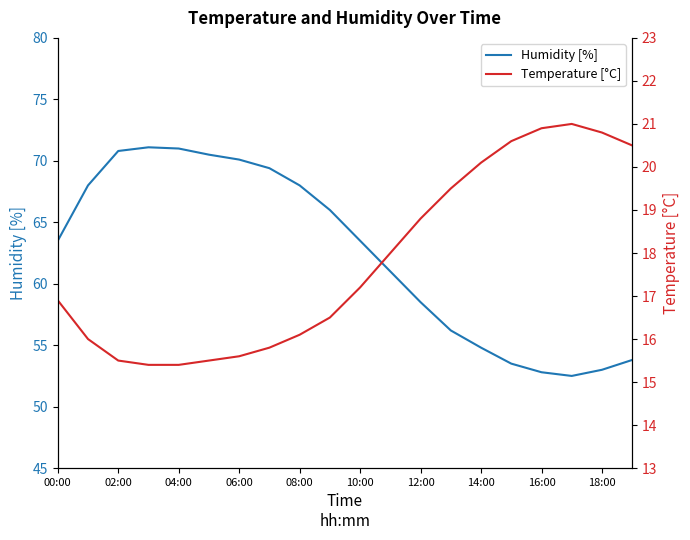

What is the value of the Temperature [°C] point at the 10th from the left?

16.5